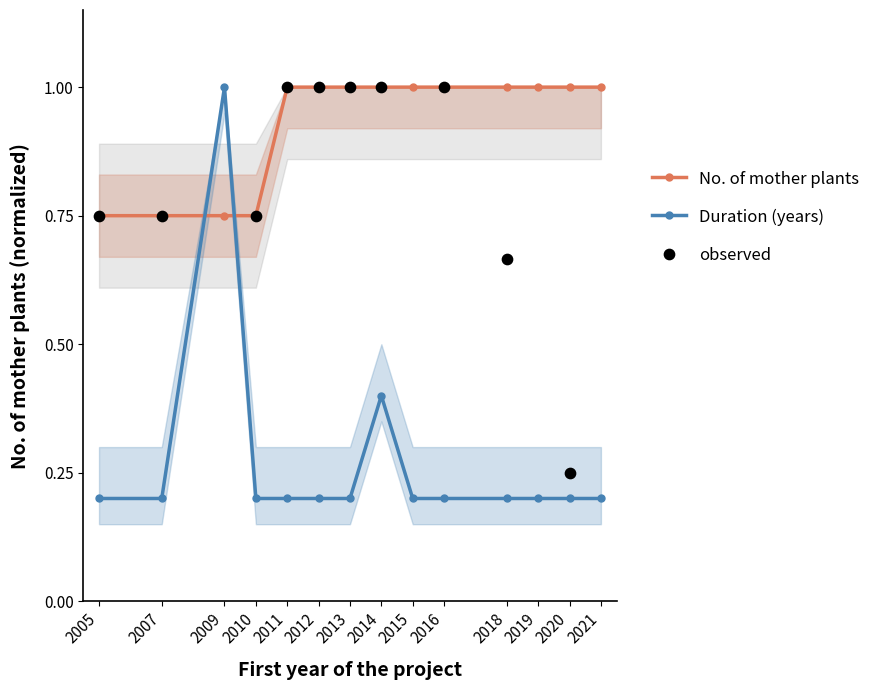

Which series has the largest total across all categories?

No. of mother plants